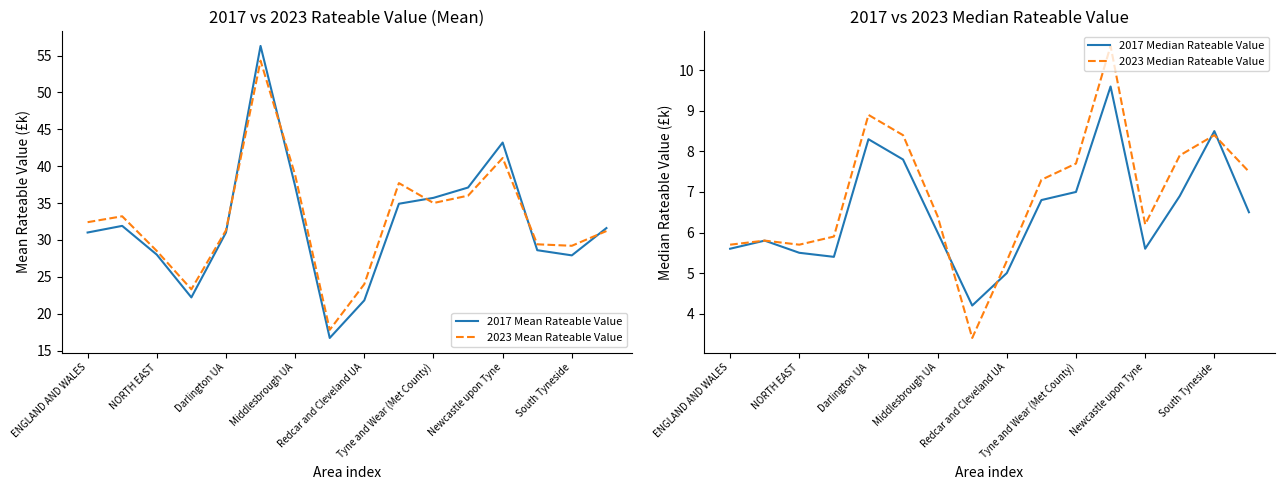

How many interior local valleys does the 2017 Mean Rateable Value series have?

3